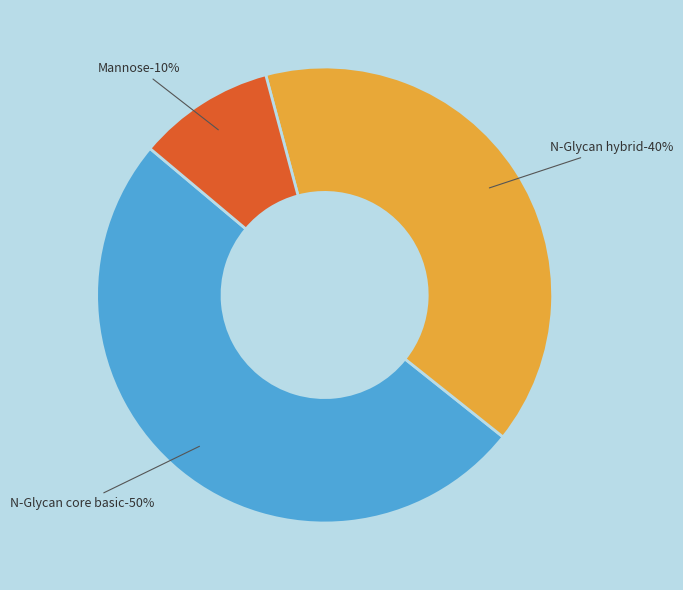

Does any single category account for the majority?

No